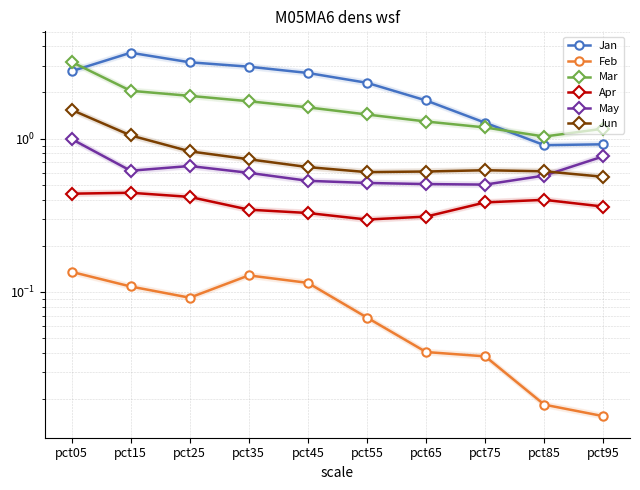

Which has a higher value, pct85 or pct25?

pct25